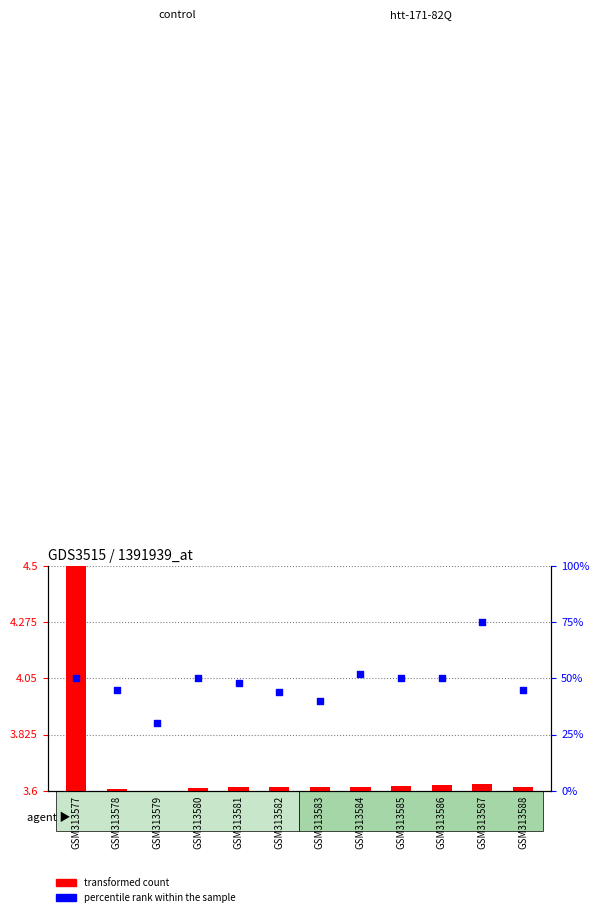

Which series contains the lowest Y value?

transformed count